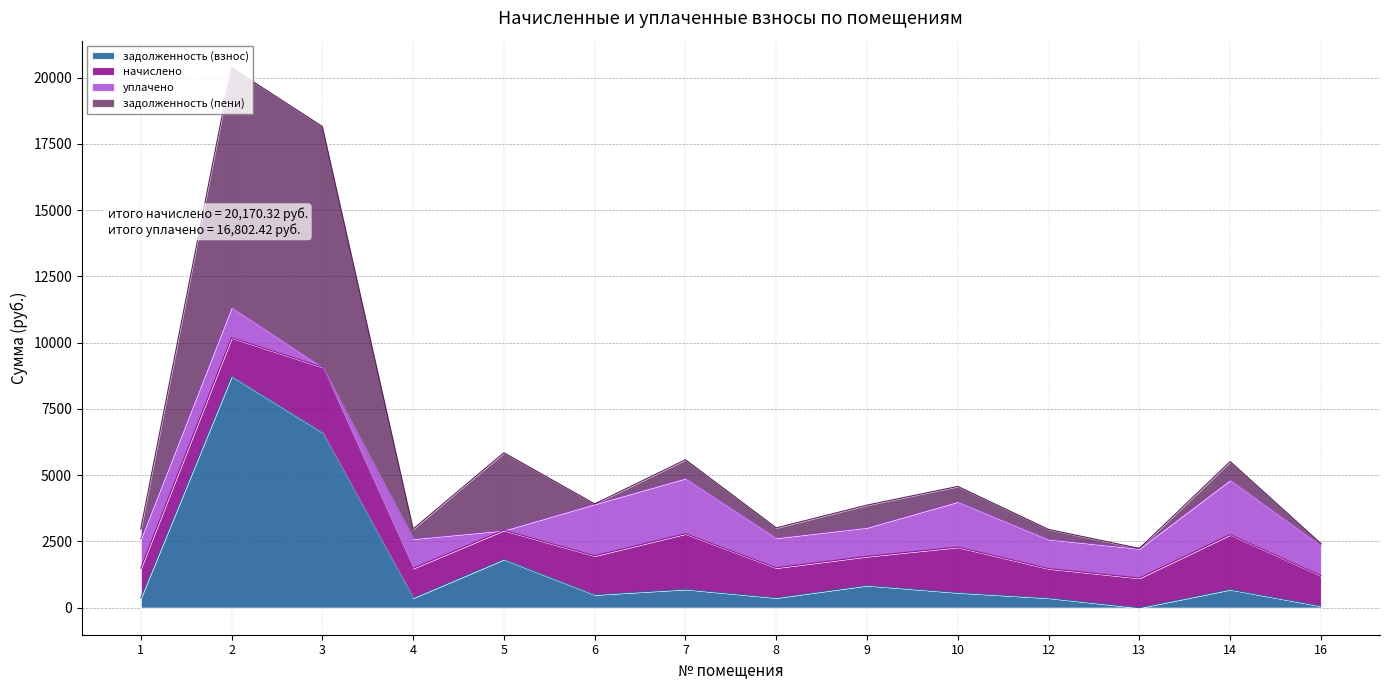

How many interior local peaks does the задолженность (пени) series have?

5